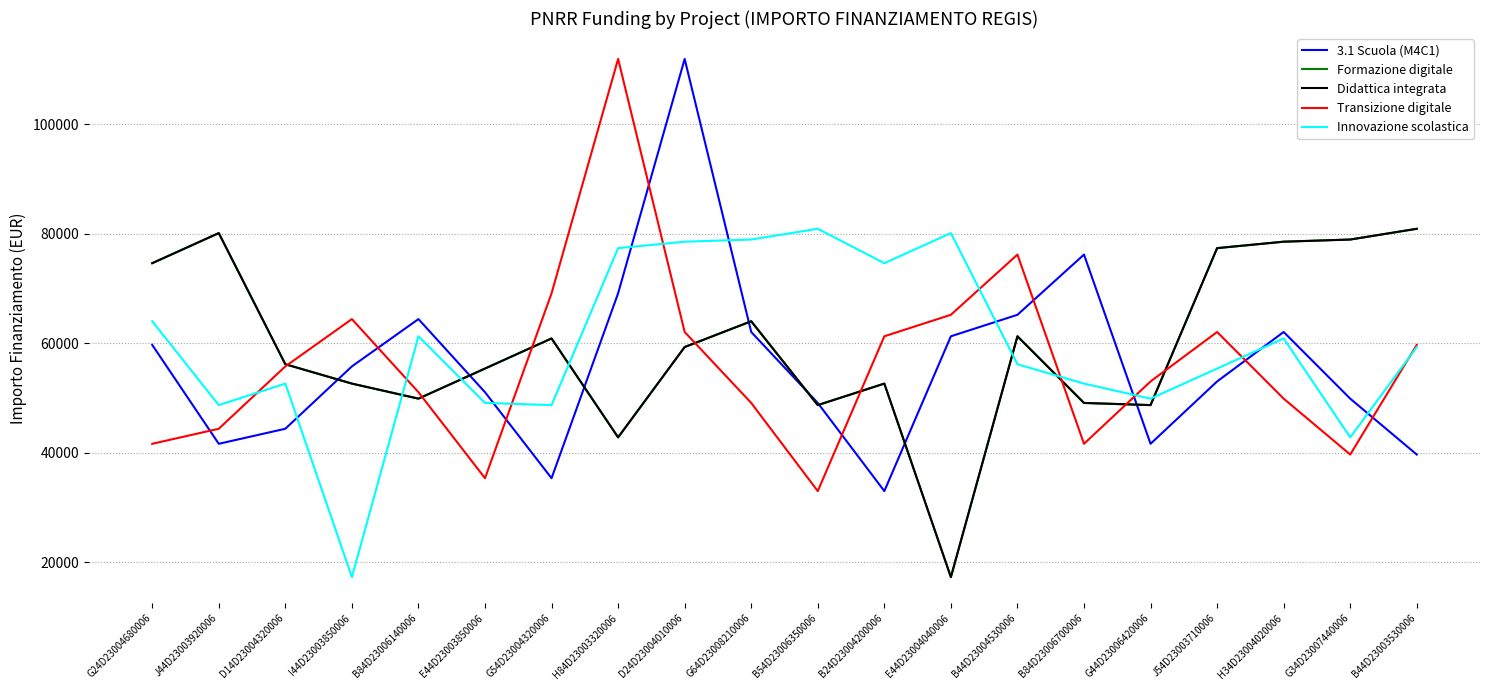

Does the chart have visible grid lines?

Yes